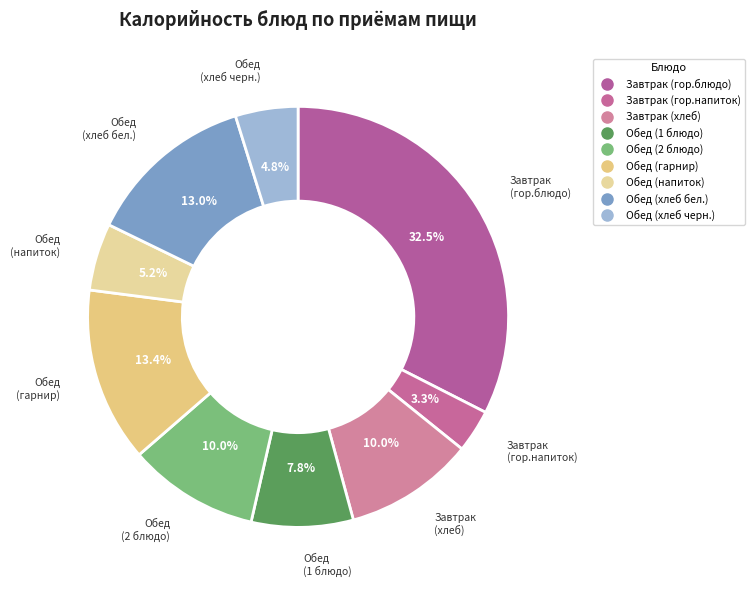

Does any single category account for the majority?

No